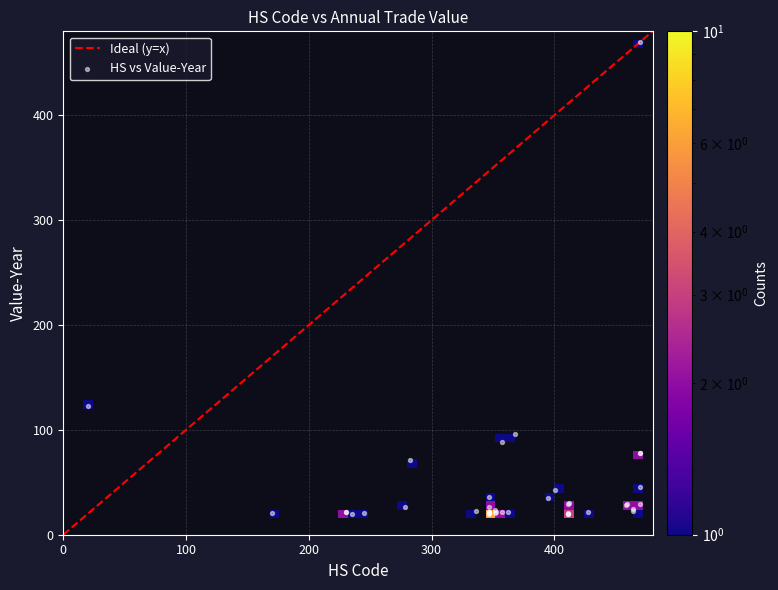

What Y value in the scatter plot is closest to 245?

122.6